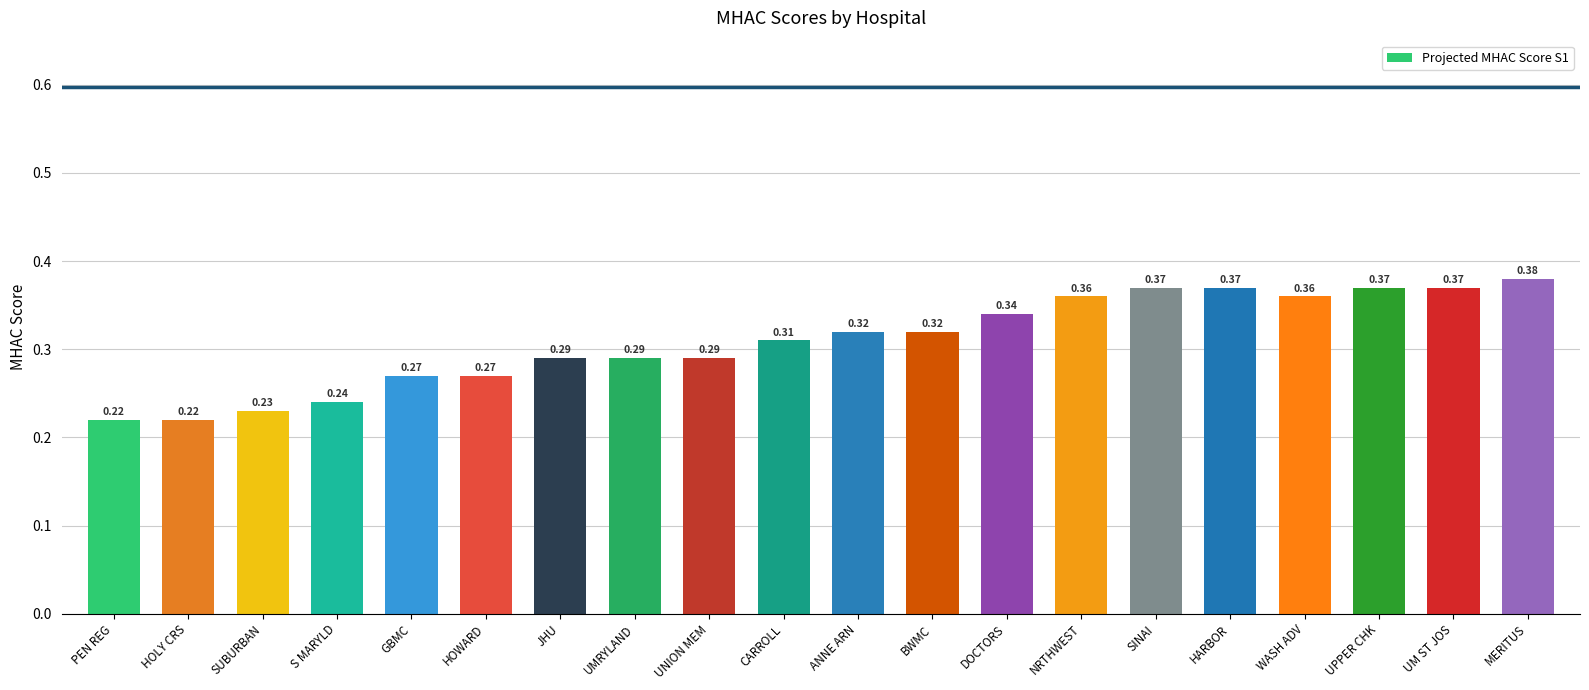

How many values are between 0 and 1?

20